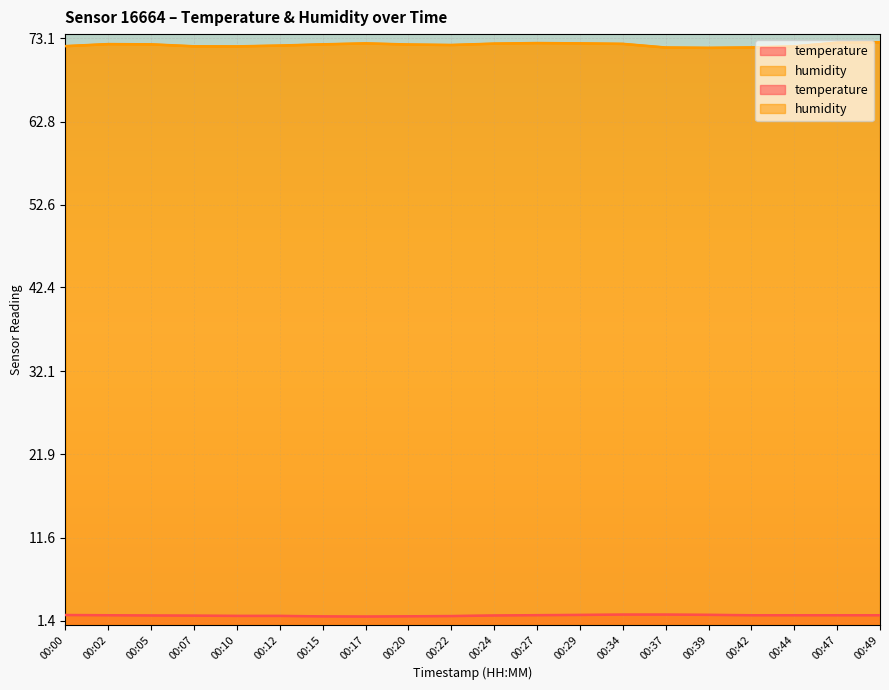

What is the difference between the temperature values at 00:12 and 00:44?

0.1